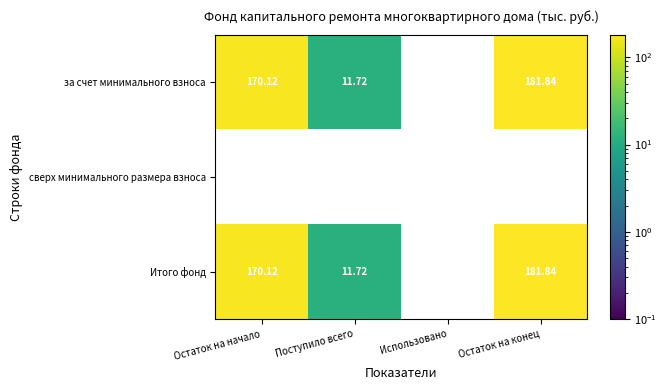

What is the maximum value shown in the chart?

181.8